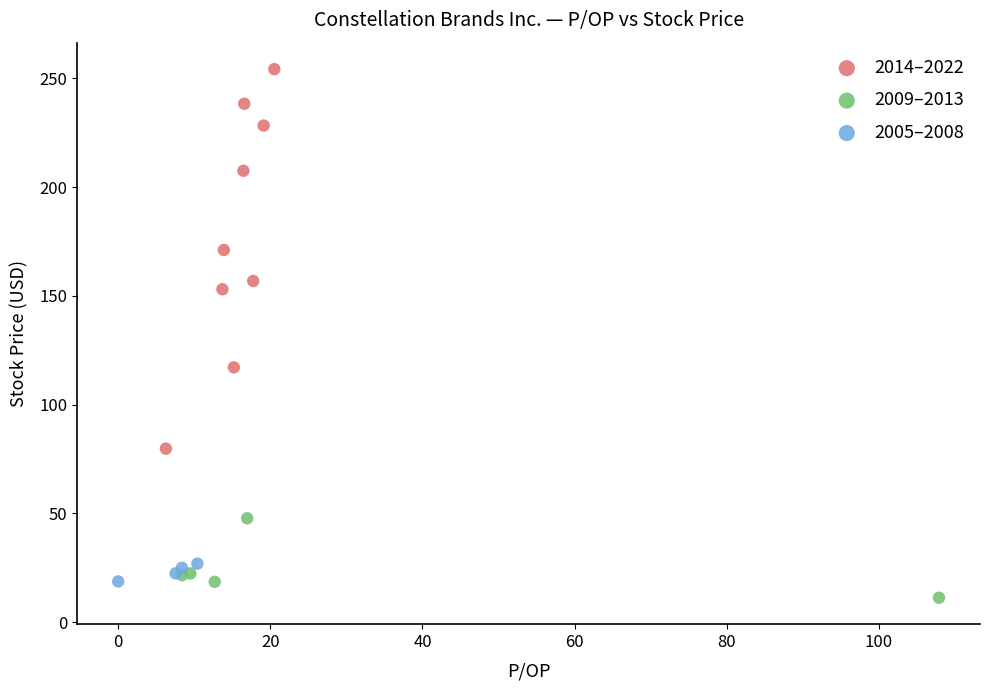

Which series contains the highest Y value?

2014–2022